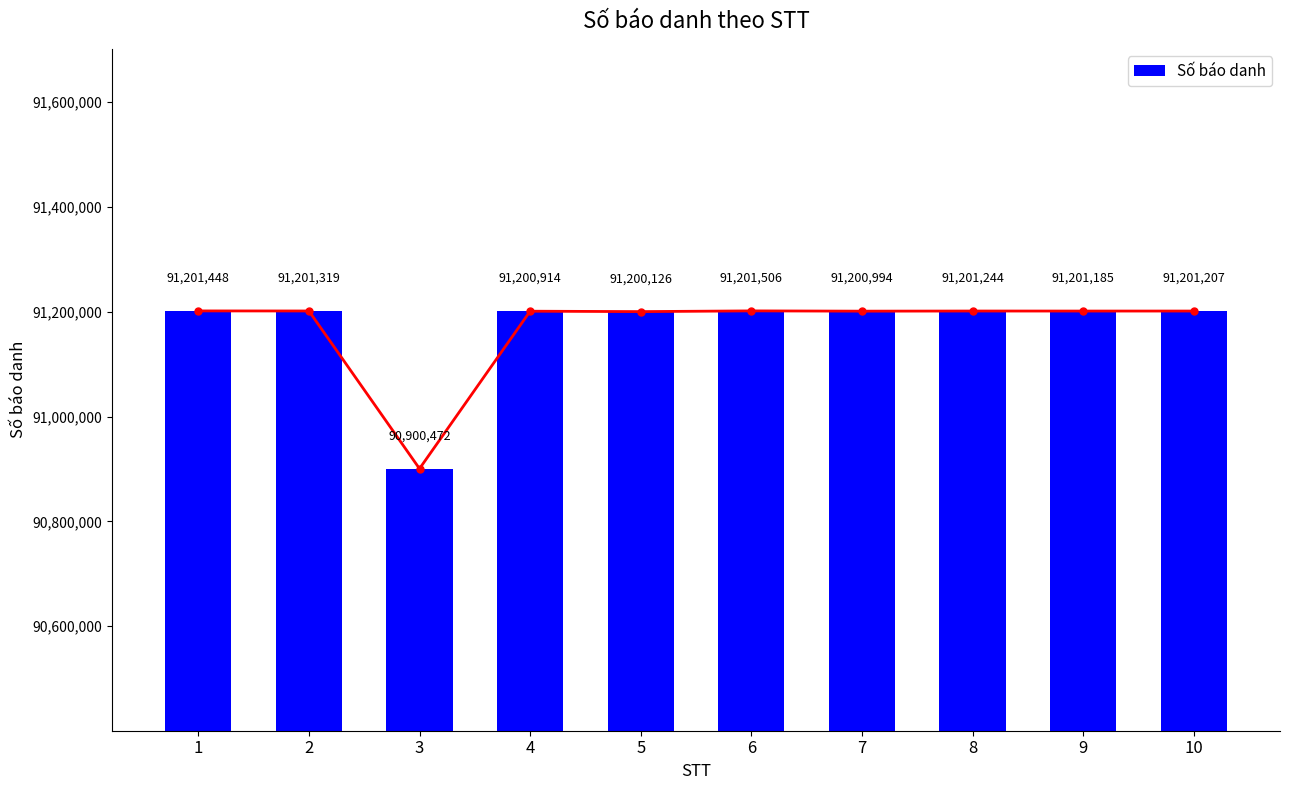

List the labels in order of value, smallest first.

3, 5, 4, 7, 9, 10, 8, 2, 1, 6